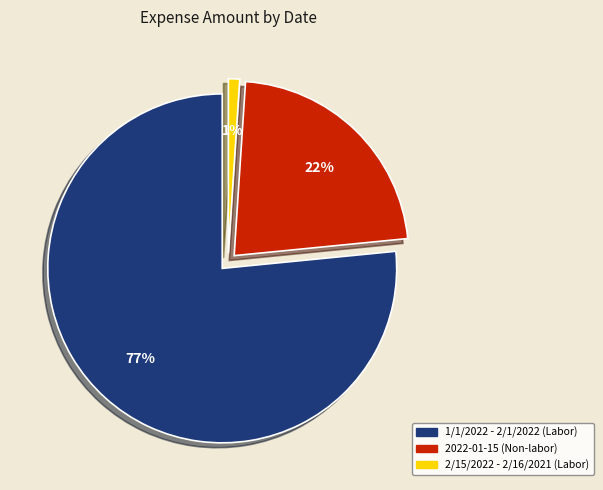

What is the majority slice?

1/1/2022 - 2/1/2022